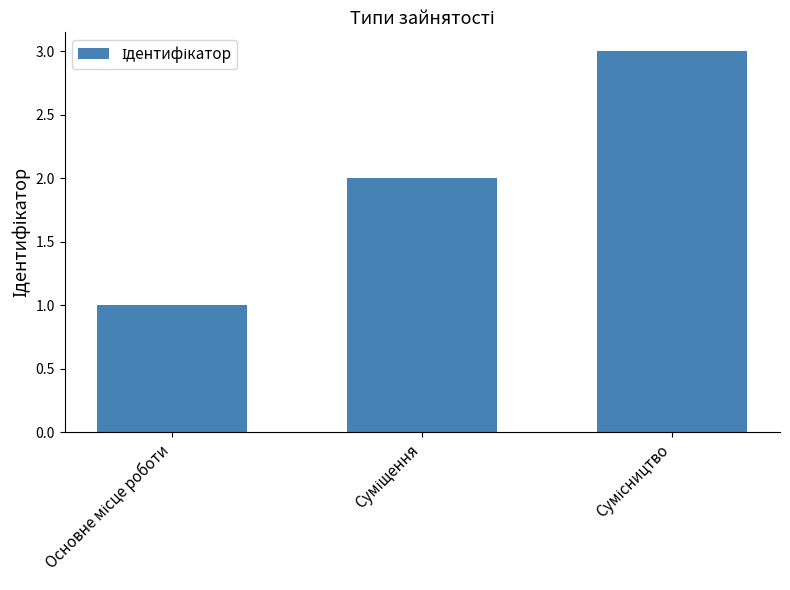

What is the maximum value shown in the chart?

3